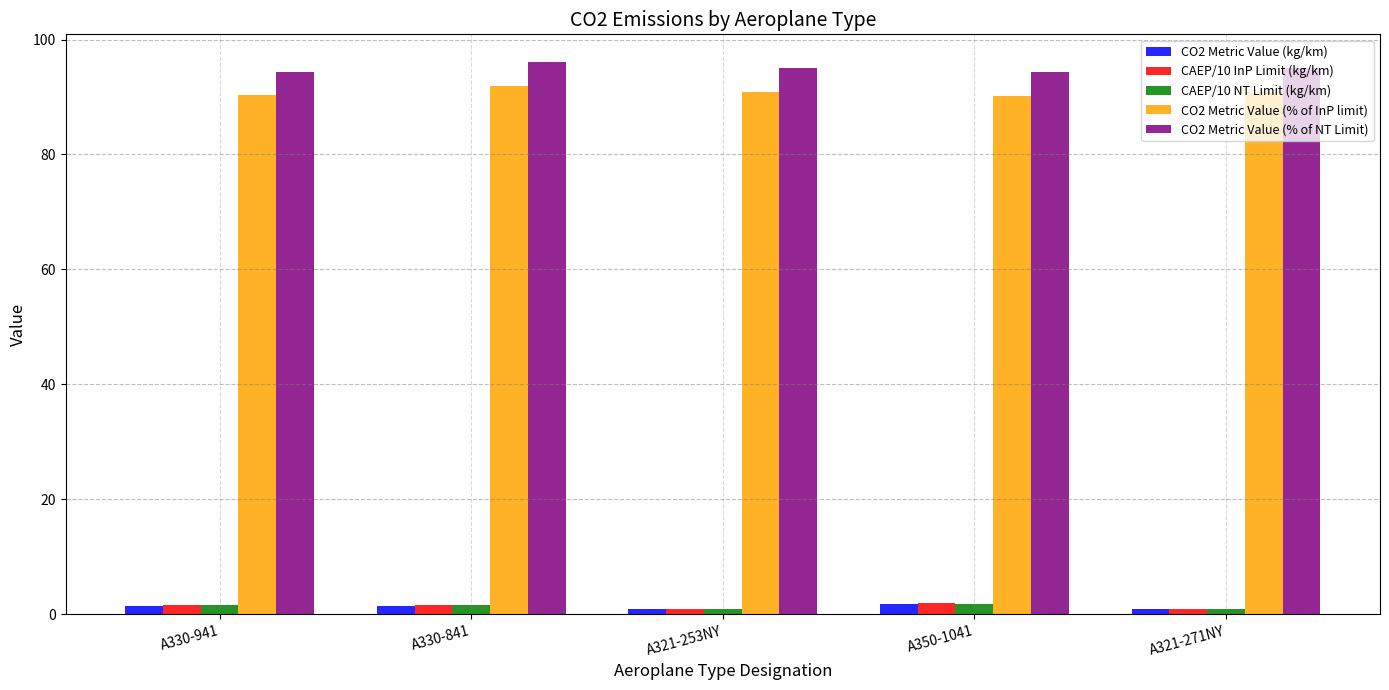

Which series has the largest total across all categories?

CO2 Metric Value (% of NT Limit)